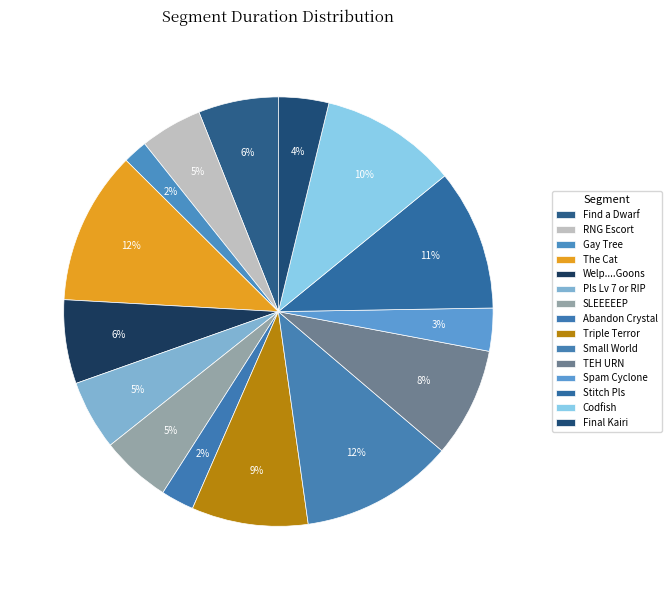

How many slices are in this pie chart?

15